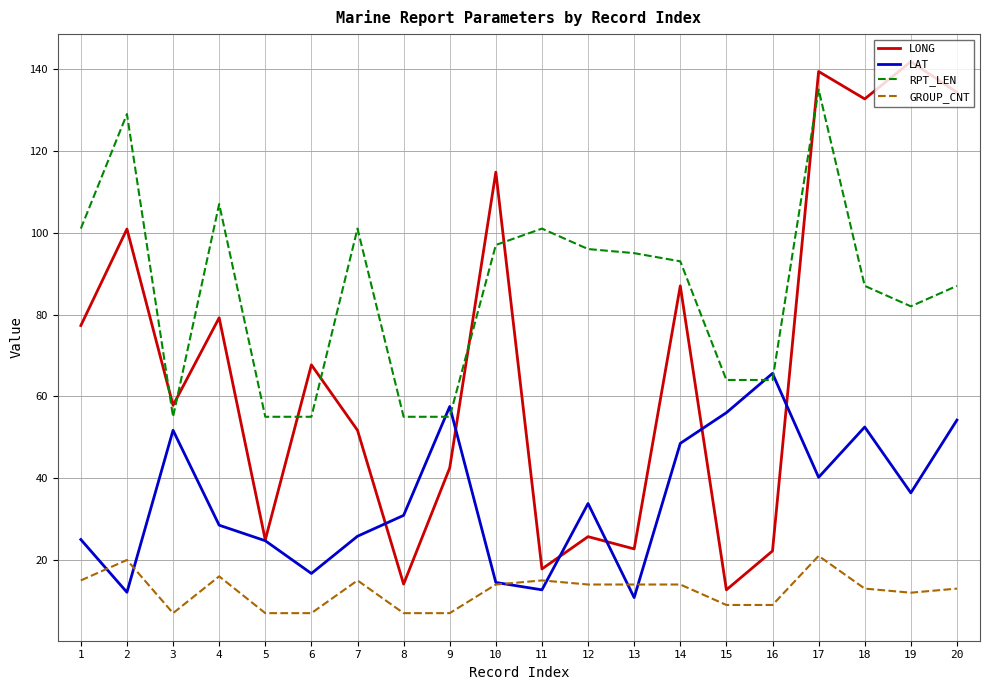

Which series has the widest spread of values?

LONG